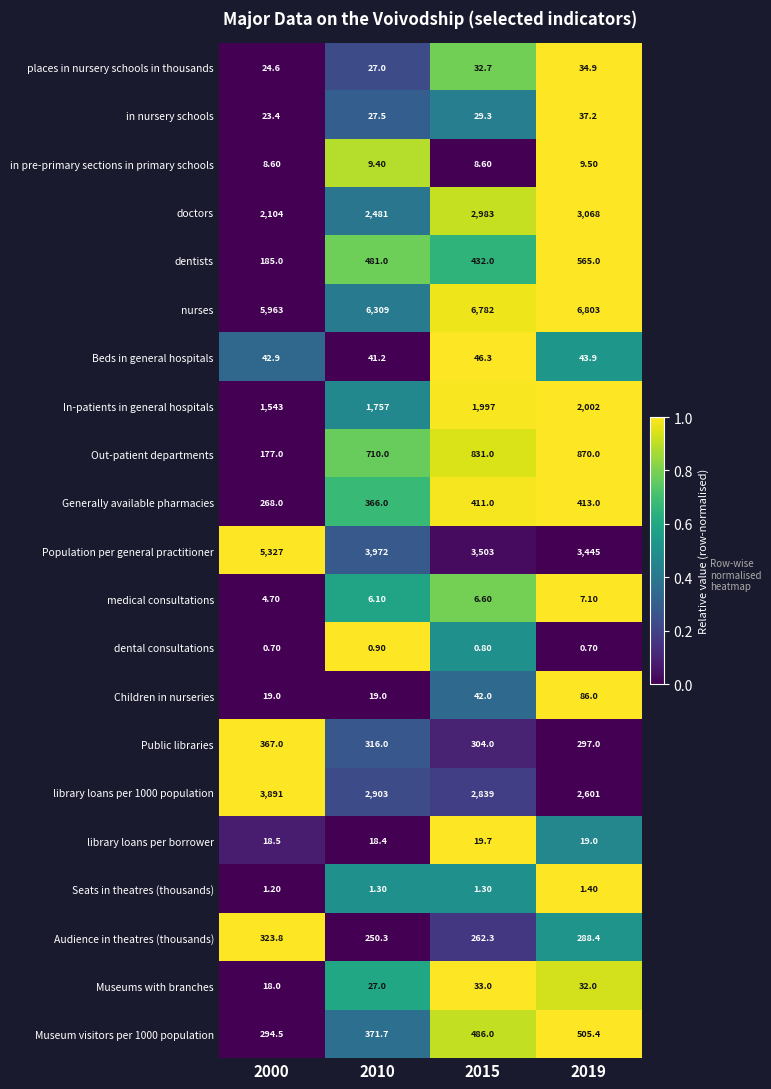

What is the average value of the Generally available pharmacies series?

364.5